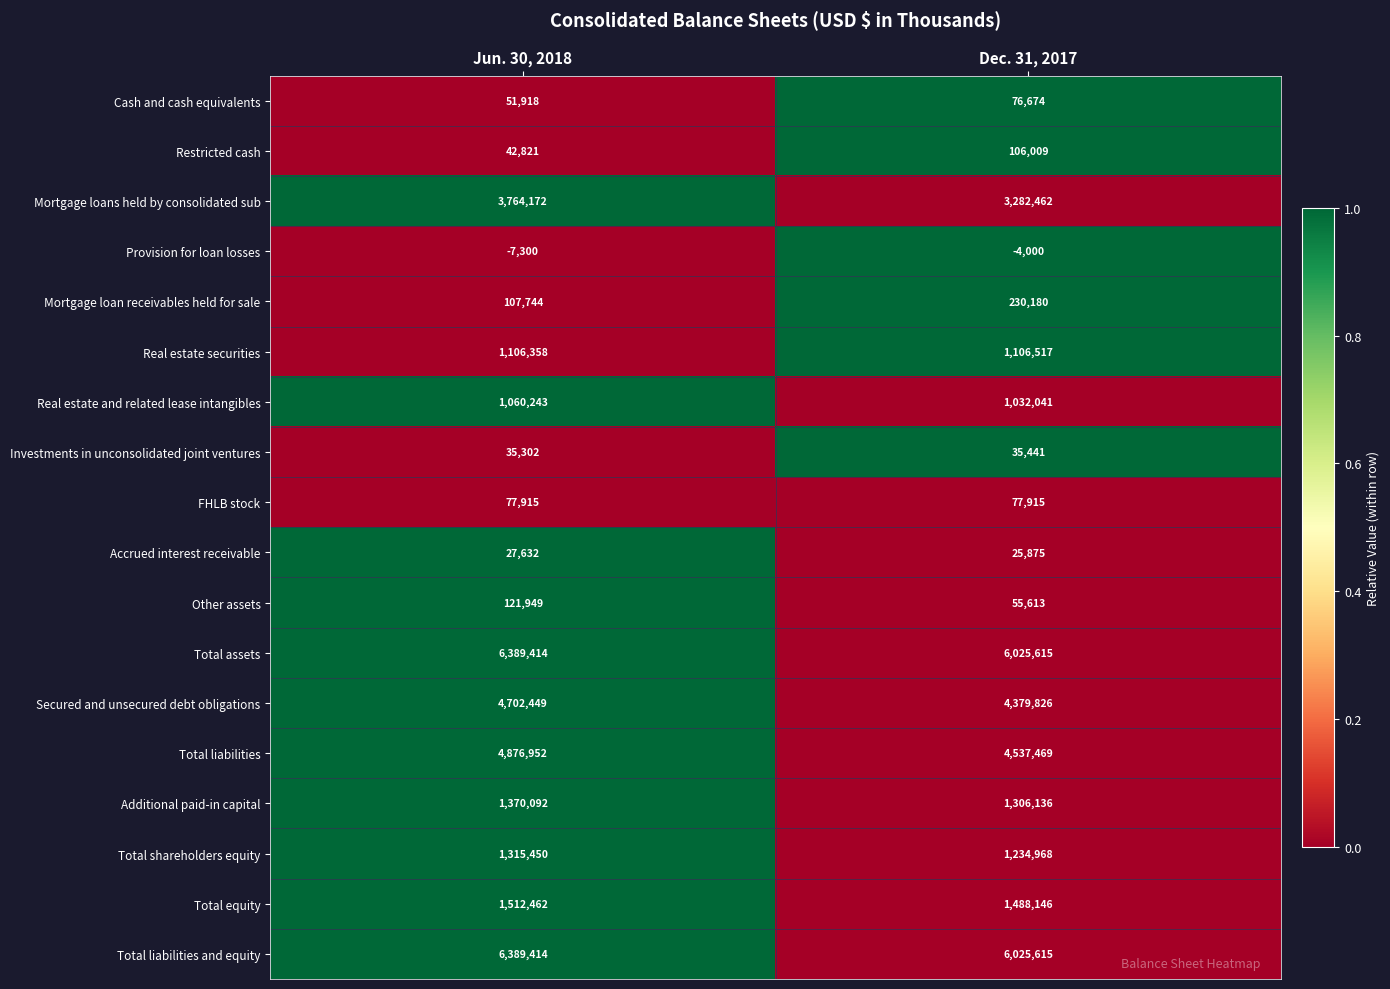

What is the sum of all Mortgage loan receivables held for sale values?

337924